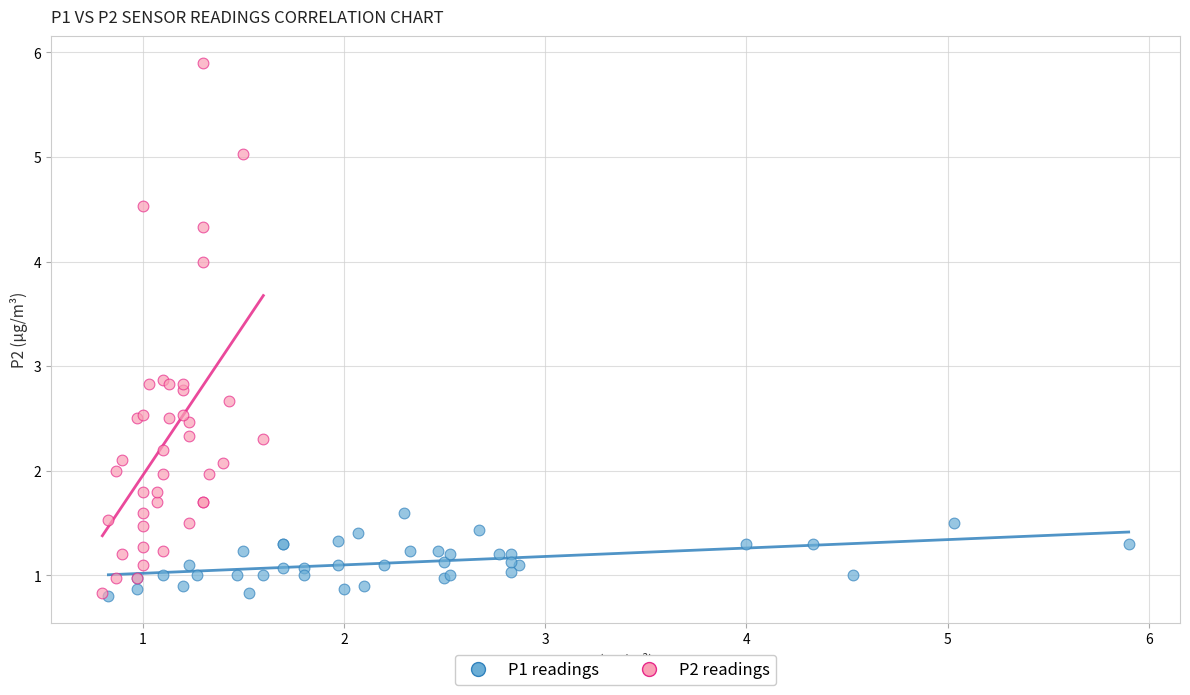

What are all the series names shown in the legend?

P1 readings, P2 readings